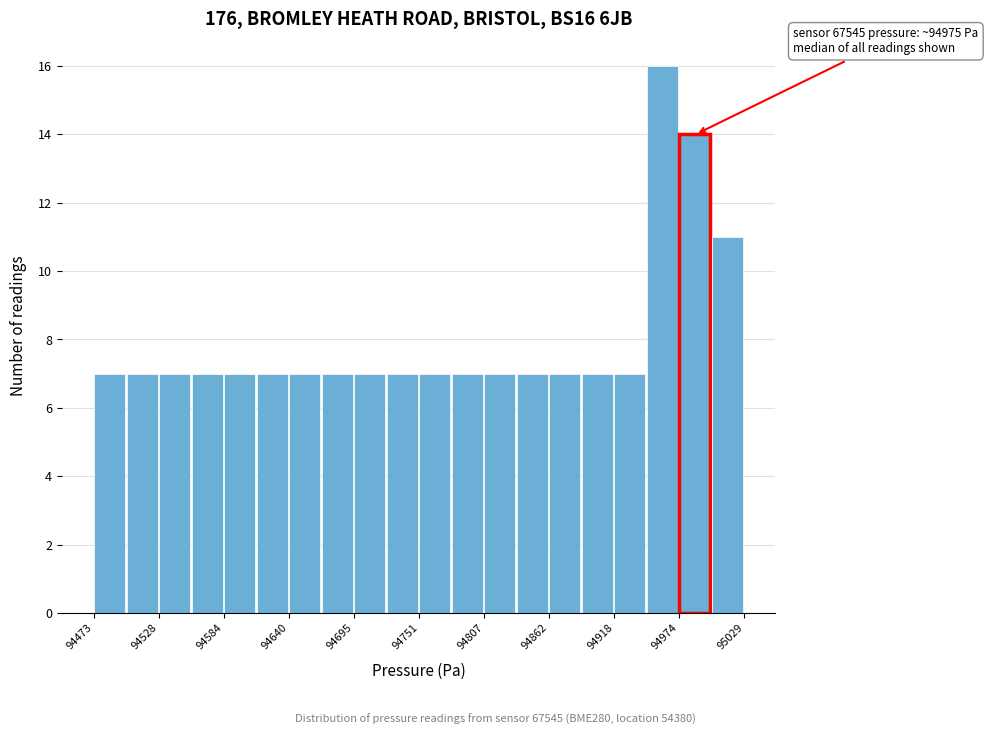

Around what value on the x-axis is the tallest bar? Give the approximate position of its centre, as read against the axis.

94960